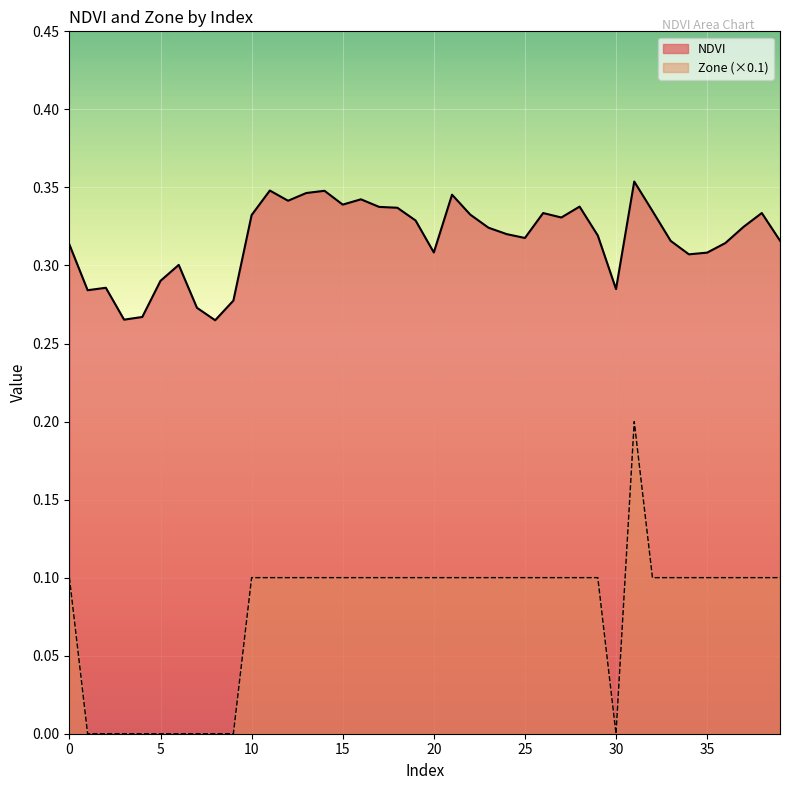

True or false: Zone and NDVI intersect in this chart.

False